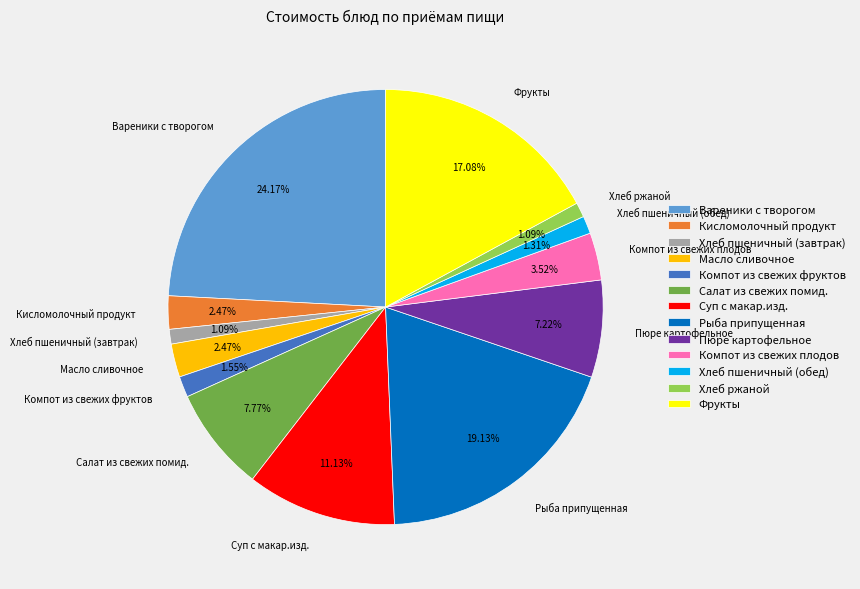

Which category has the biggest portion of the pie?

Вареники с творогом